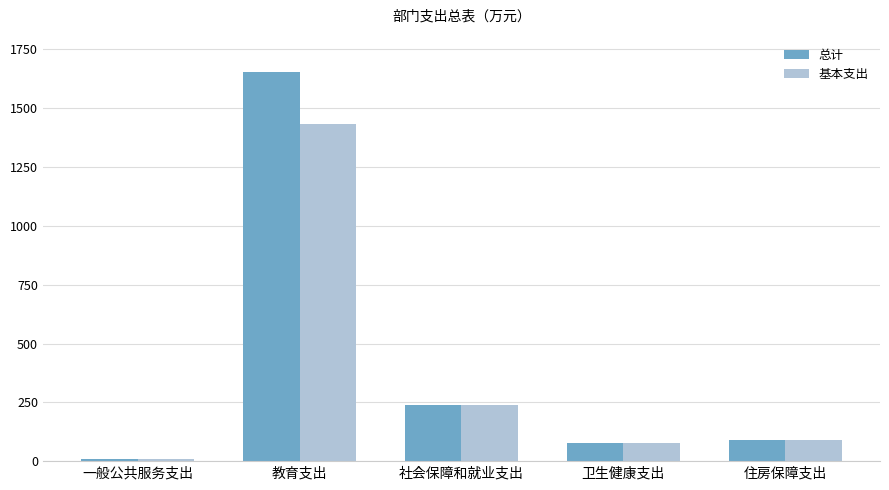

The 总计 series shows 90.9 at 住房保障支出. True or false?

True